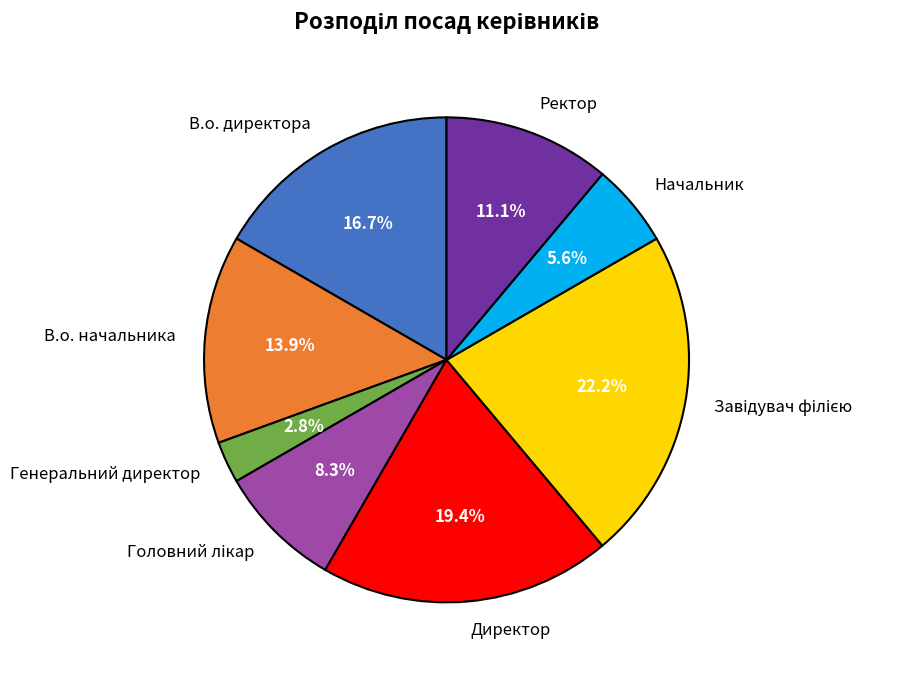

Is the sum of Начальник and Директор greater than half?

No